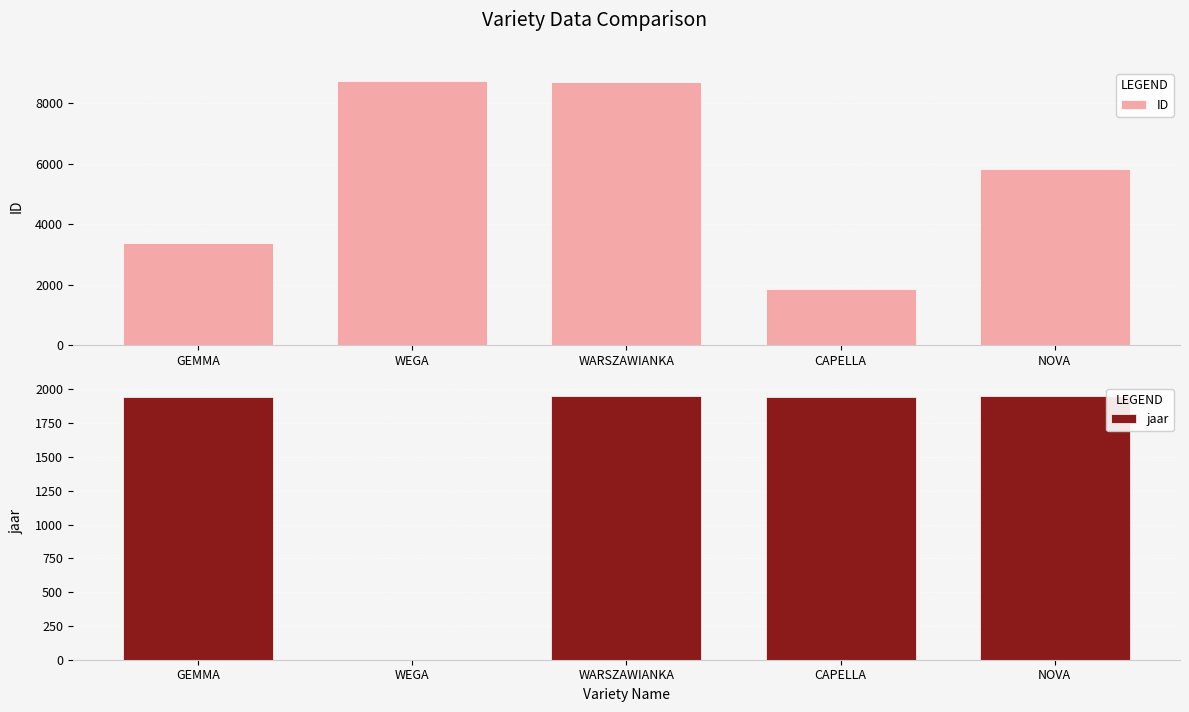

How many groups of bars are there?

5